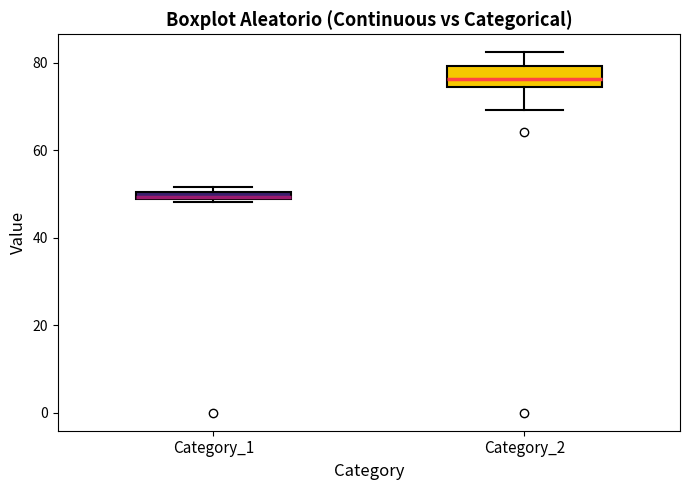

Which box's median line is the lowest?

Category_1